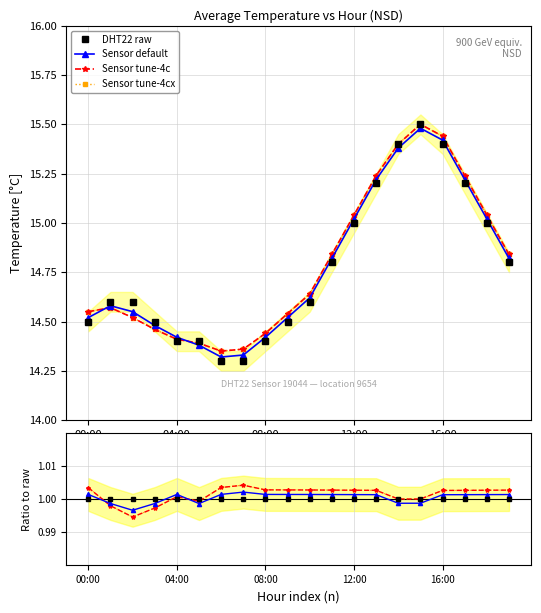

Which category has the lowest value across all series?

06:00